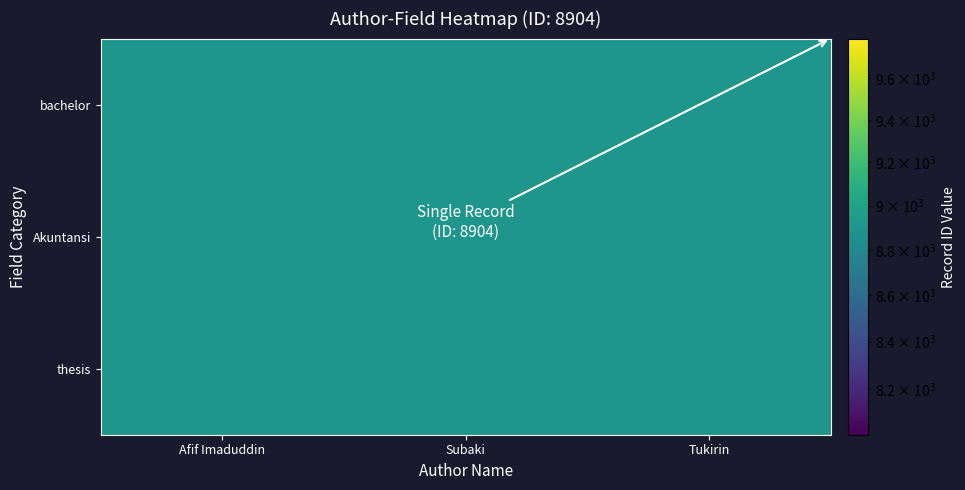

What is the total value across all series at Subaki?

26711.7